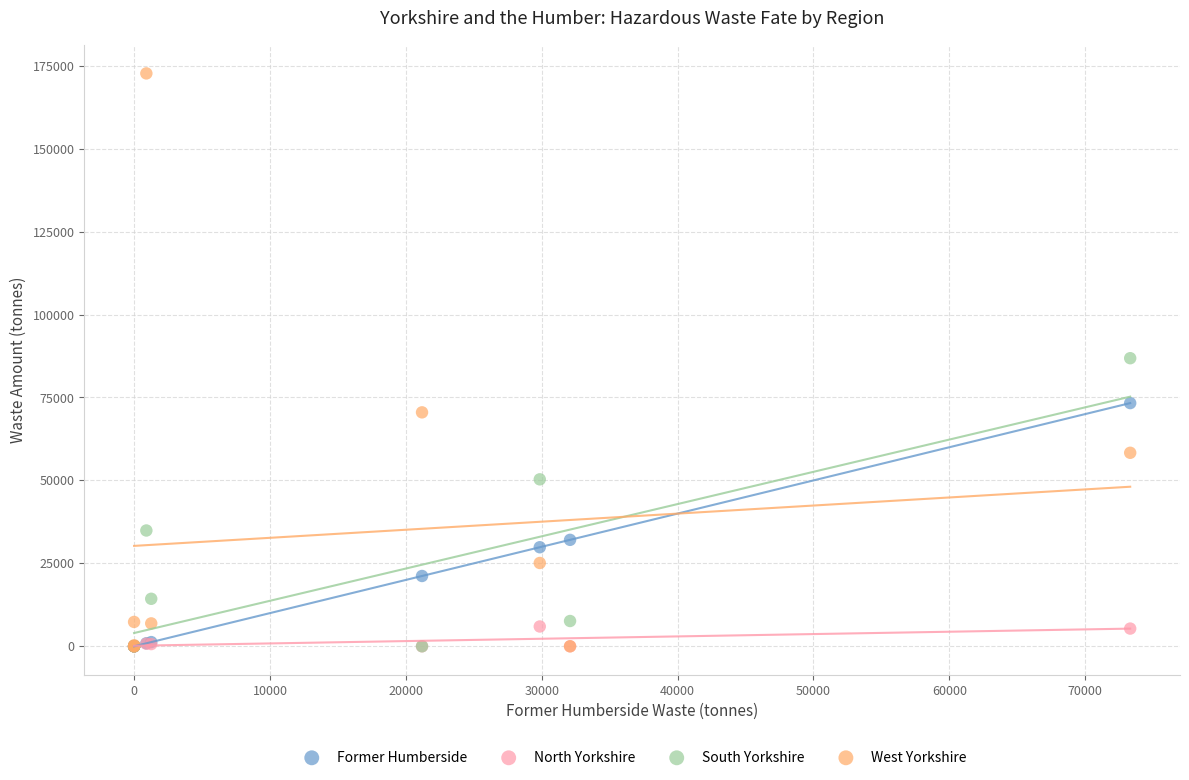

What are all the series names shown in the legend?

Former Humberside, North Yorkshire, South Yorkshire, West Yorkshire